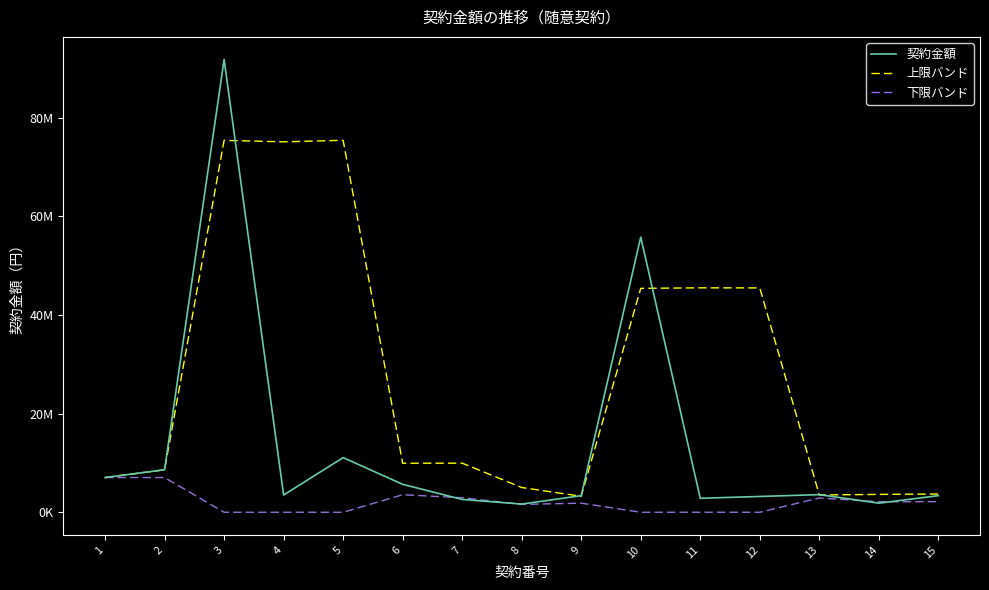

What is the average value of the 契約金額 series?

13729568.9